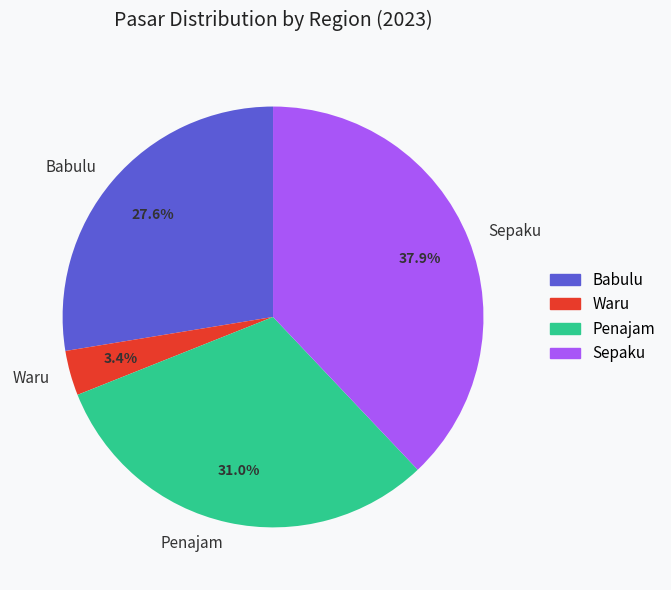

What is the smallest slice in the pie chart?

Waru